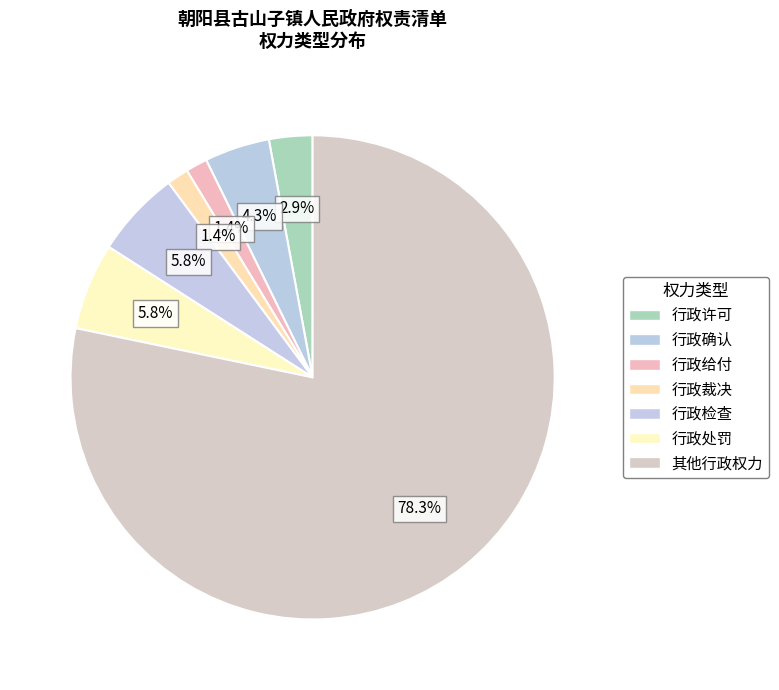

What is the smallest slice in the pie chart?

行政给付